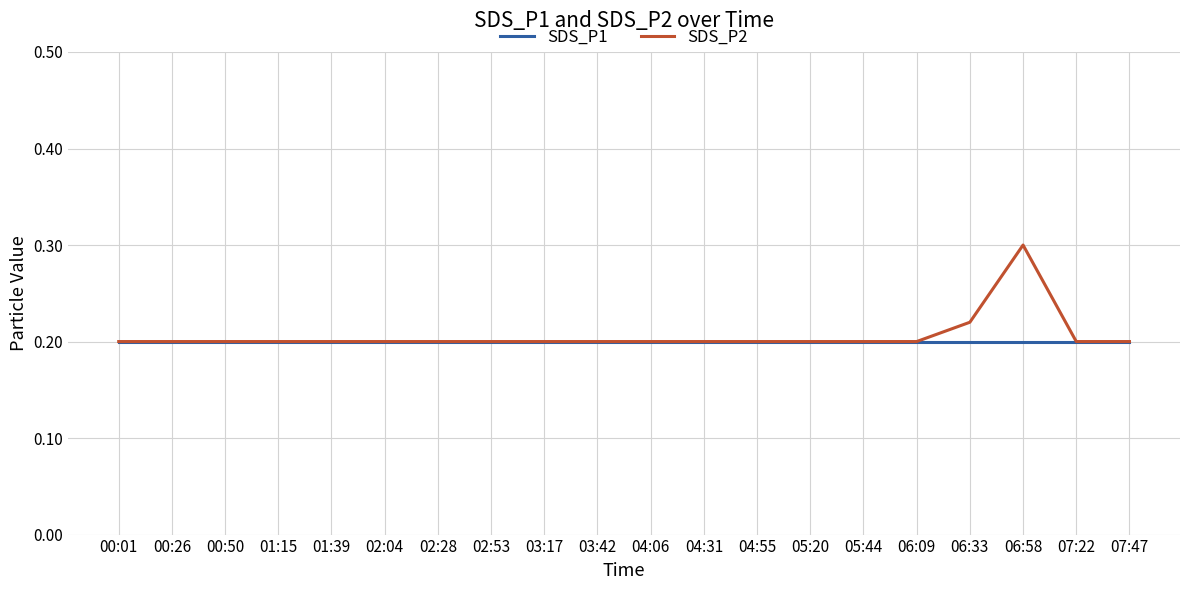

True or false: SDS_P1 has a value of 0.2 at 05:44.

True